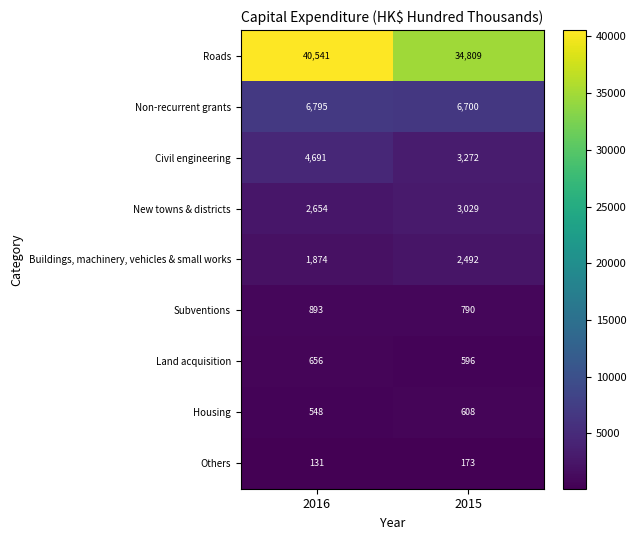

True or false: Roads has a value of 19550 at 2016.

False